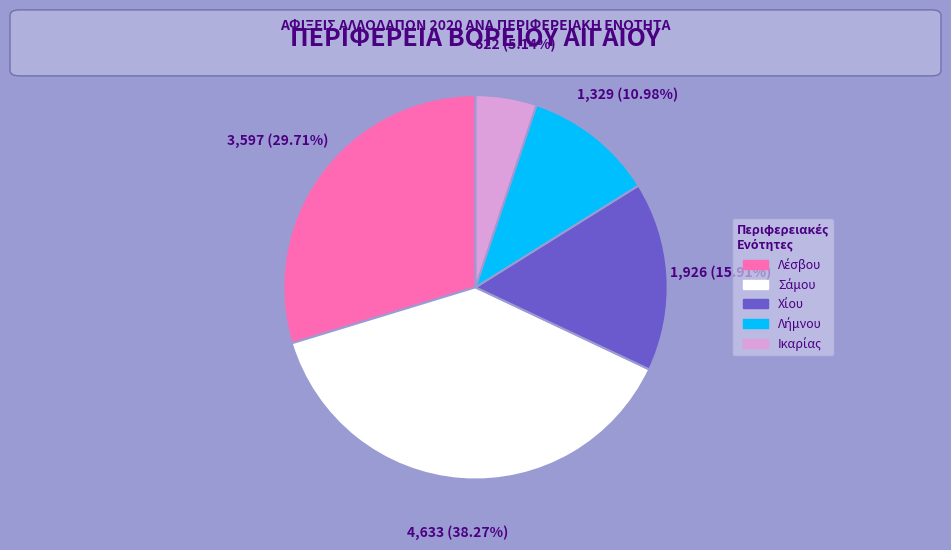

Does any single category account for the majority?

No